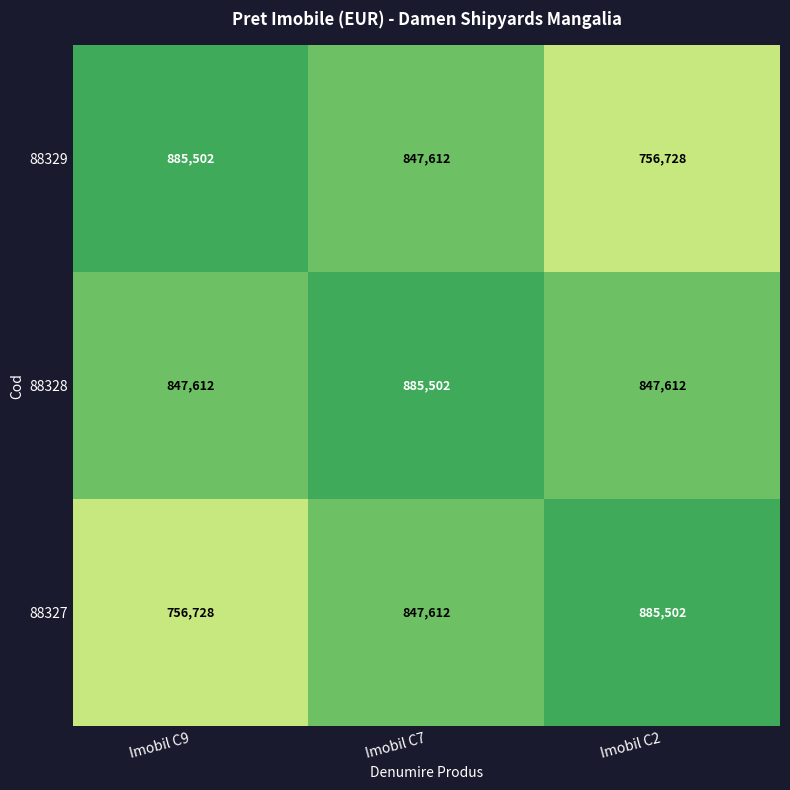

What is the greatest value displayed?

885502